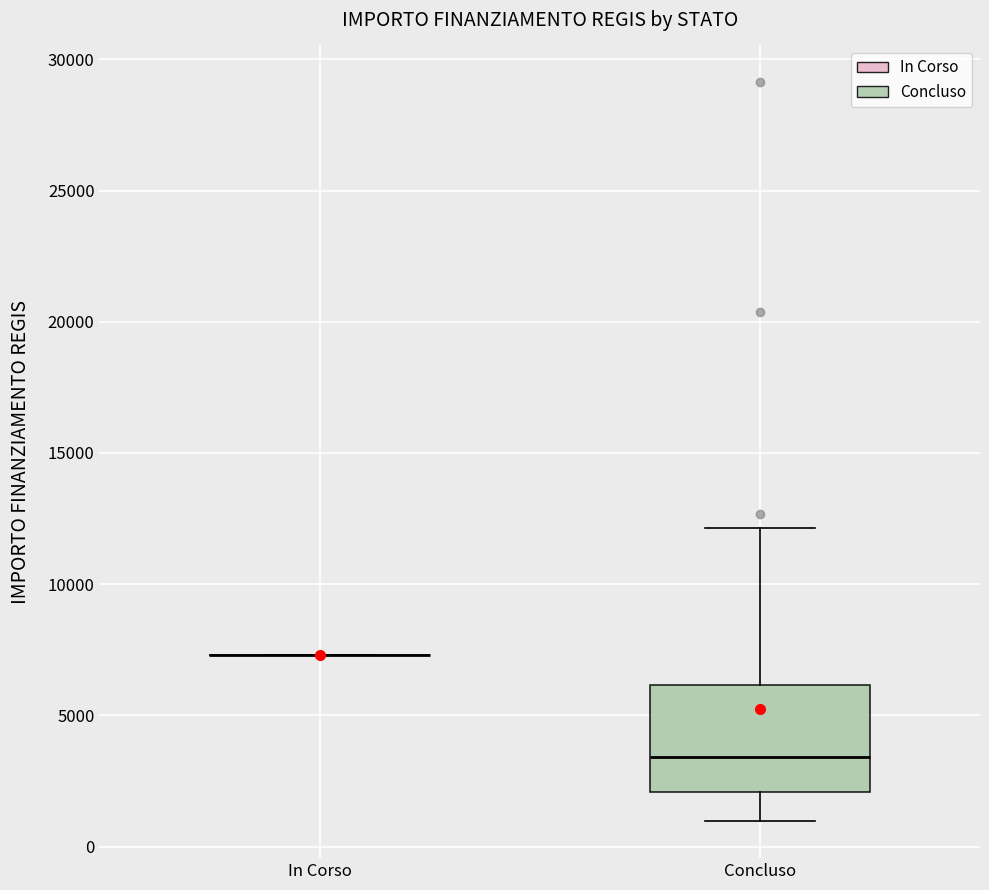

Reading left to right, transcribe this box plot: for each box, give where its median line is, the range the box spans, and where its two whiskers end, as read against the y-axis. The values are not printed on the chart, so give them approximately, as read against the axis.

In Corso: box collapsed to a line at 7500, whiskers 7500 to 7500
Concluso: median 3500, box 2000 to 6000, whiskers 1000 to 12000